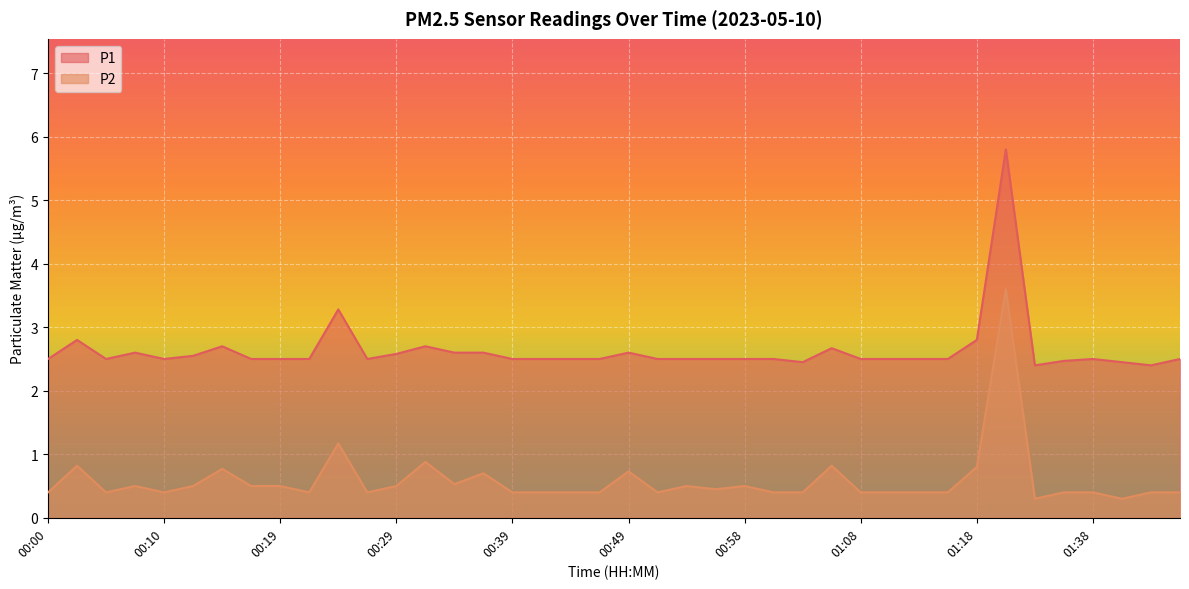

Is the value of P1 at 01:35 greater than the value of P2 at 01:32?

Yes